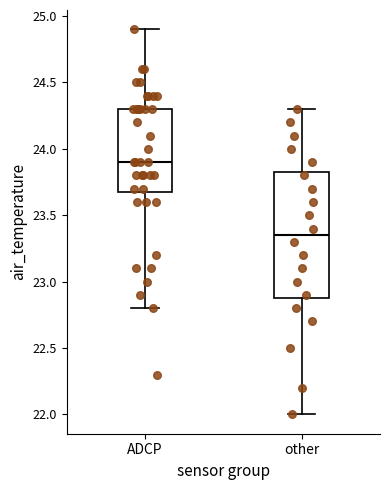

Where is the lower edge of the box for ADCP on the y-axis? The values are not printed on the chart, so give them approximately, as read against the axis.

23.70